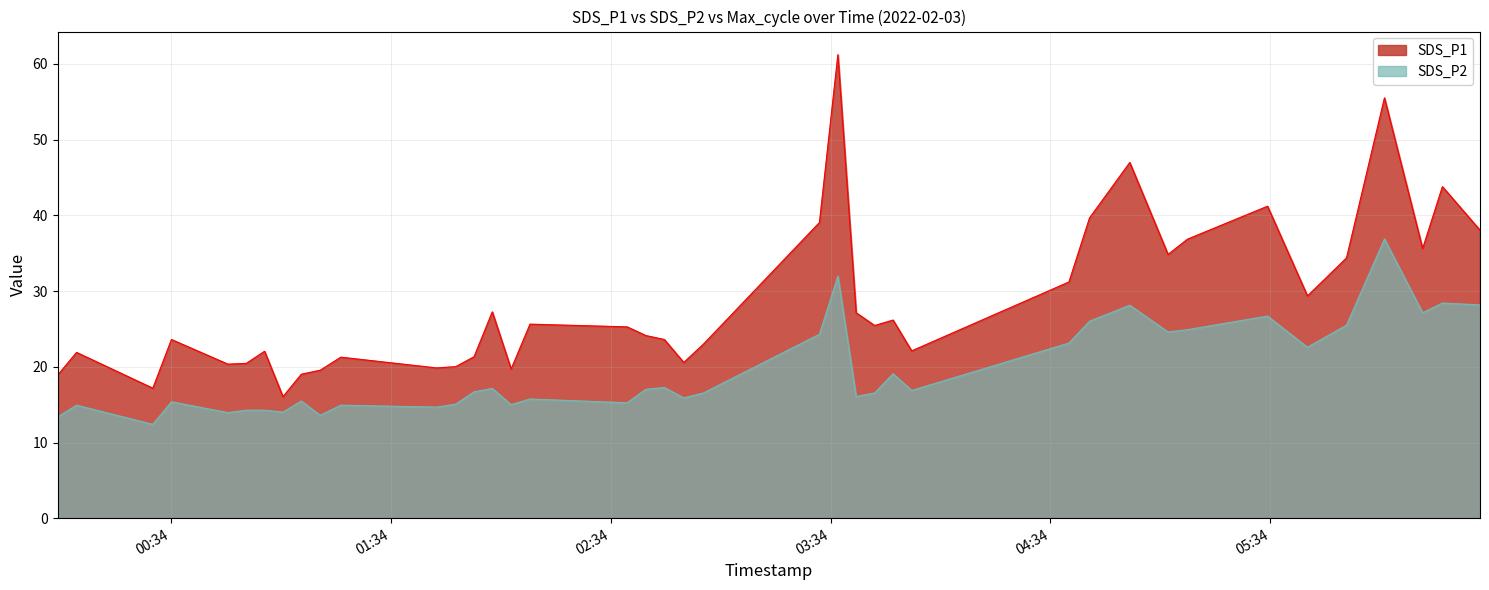

Which series changed the most between 2022/02/03 02:38:28 and 2022/02/03 02:48:37?

SDS_P2